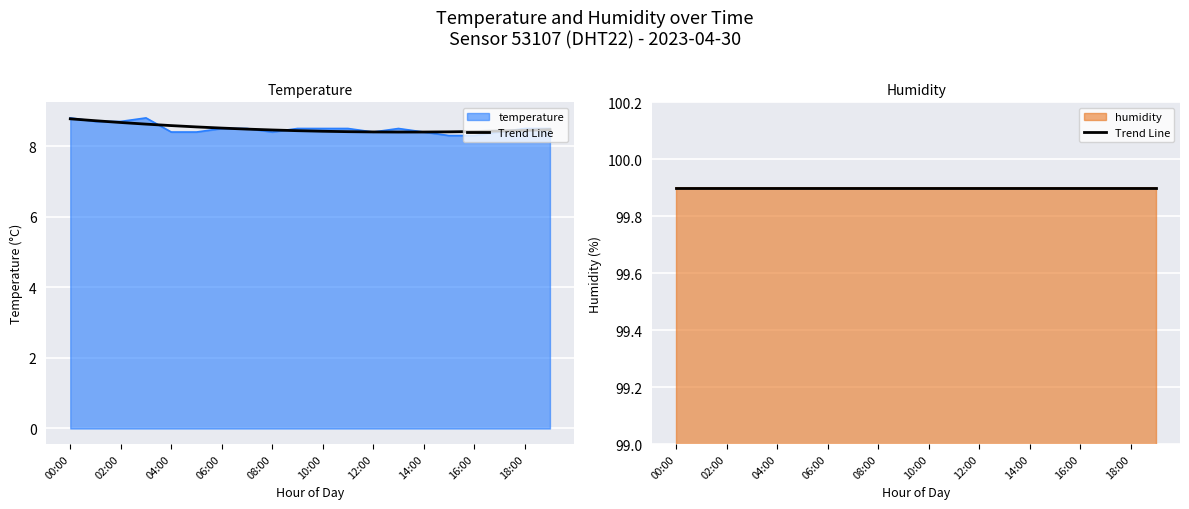

The value at 10:00 is 1.7. True or false?

False